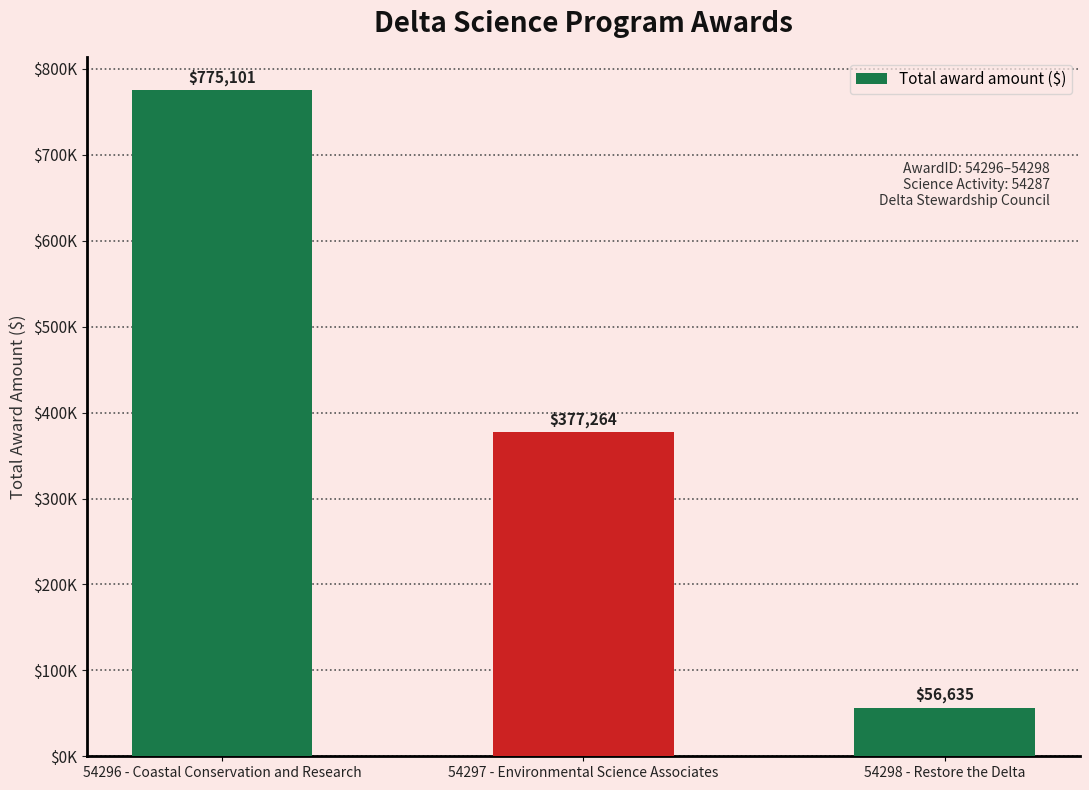

List the labels in order of value, largest first.

54296 - Coastal Conservation and Research, 54297 - Environmental Science Associates, 54298 - Restore the Delta